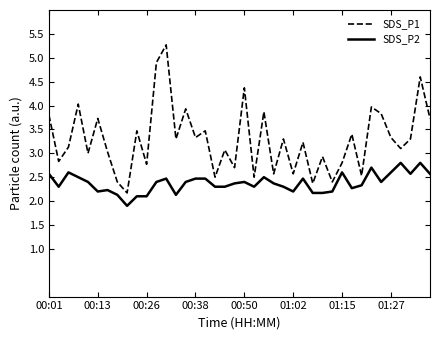

List the series in order of their peak value, highest first.

SDS_P1, SDS_P2